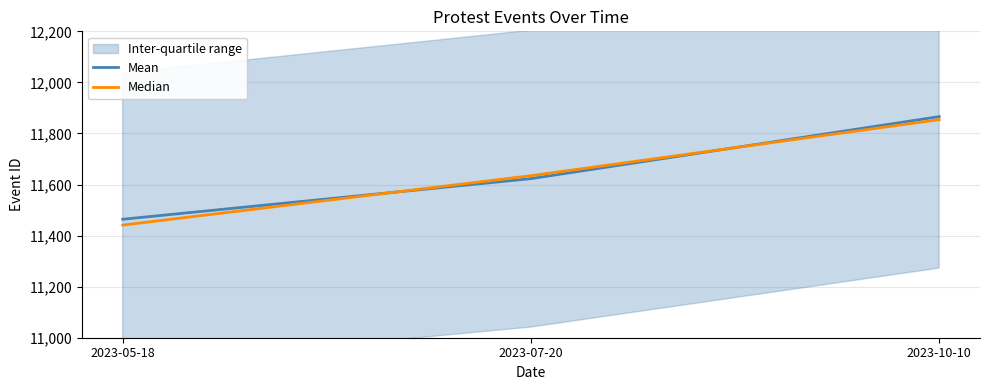

What is the approximate value of Mean at 2023-07-20?

11623.0